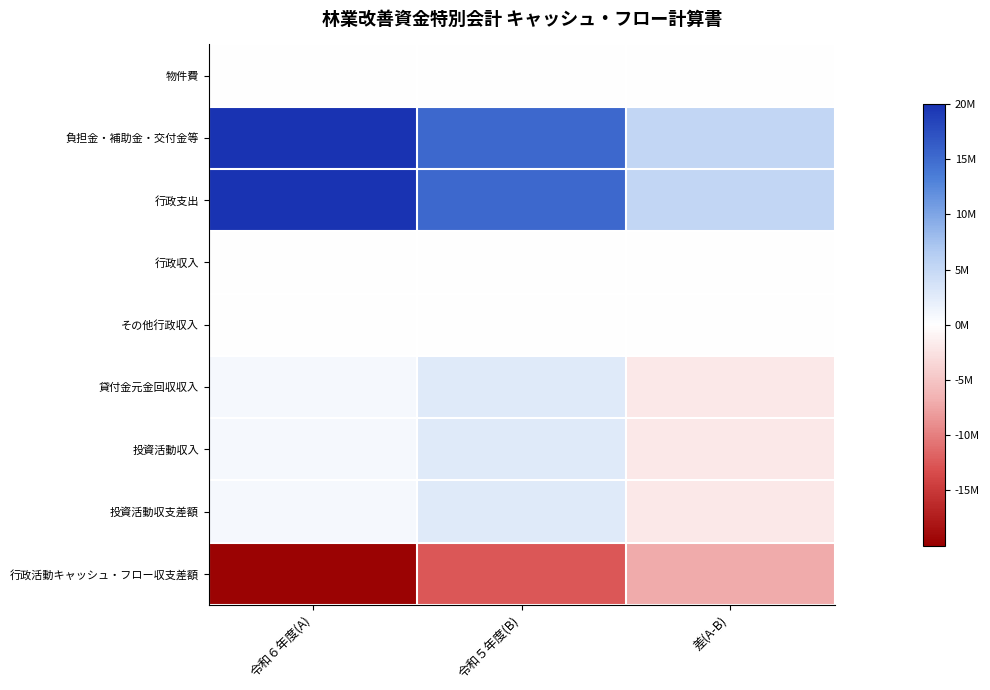

At 令和５年度(B), list the series in order from smallest to largest.

行政活動キャッシュ・フロー収支差額, 行政収入, その他行政収入, 物件費, 貸付金元金回収収入, 投資活動収入, 投資活動収支差額, 負担金・補助金・交付金等, 行政支出